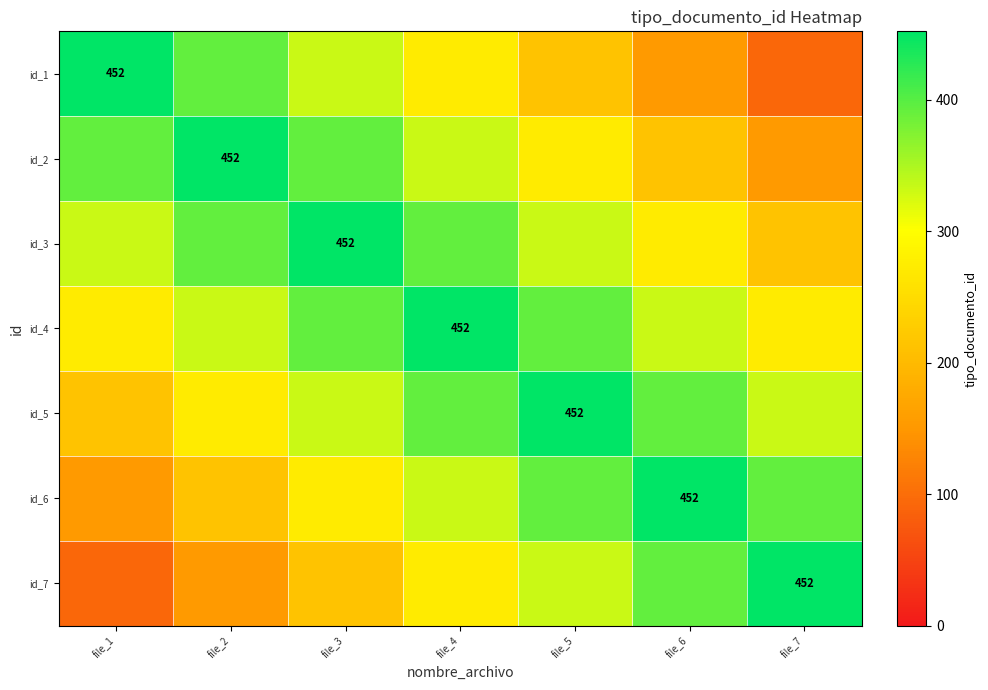

True or false: id_7 has a value of 452 at file_7.

True